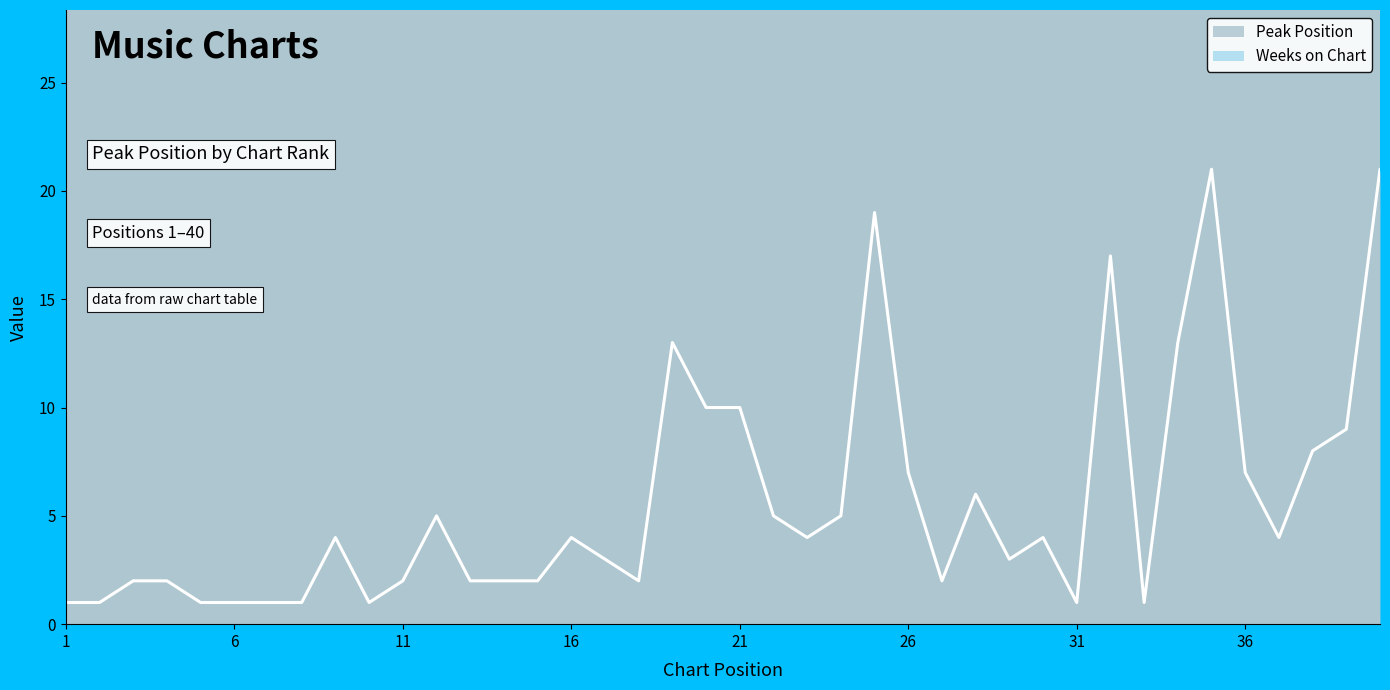

Does the chart have visible grid lines?

No